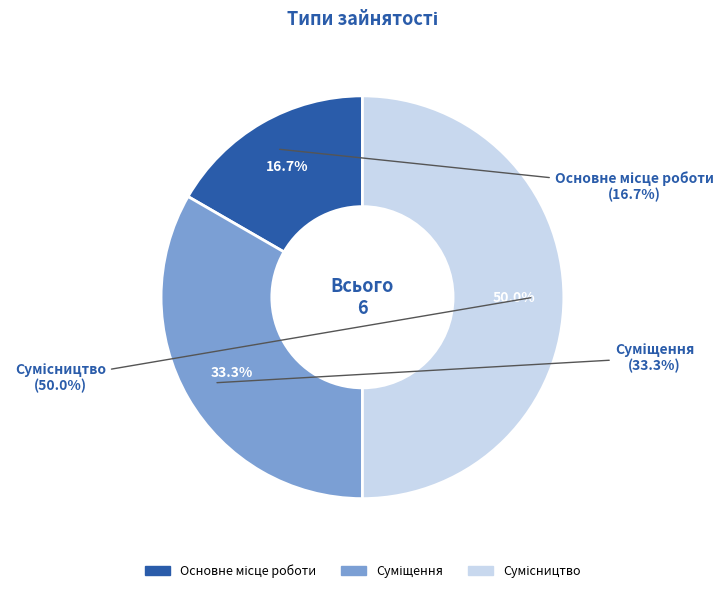

Approximately how many times larger is the value at Основне місце роботи compared to Сумісництво?

0.3